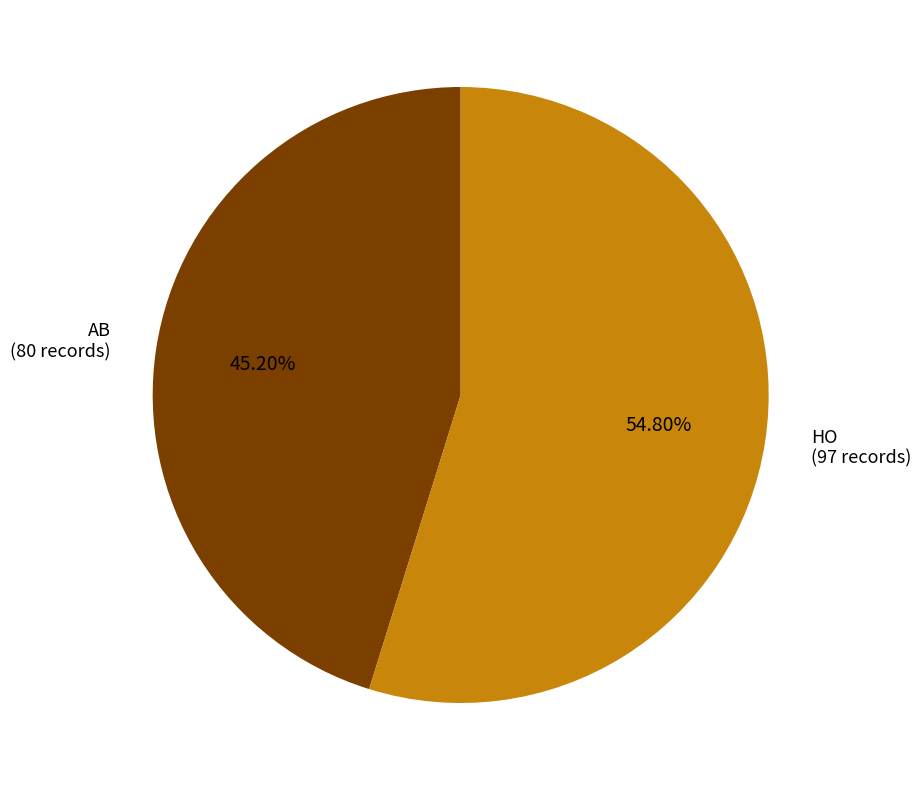

What percentage is the AB slice, to the nearest percent?

45%